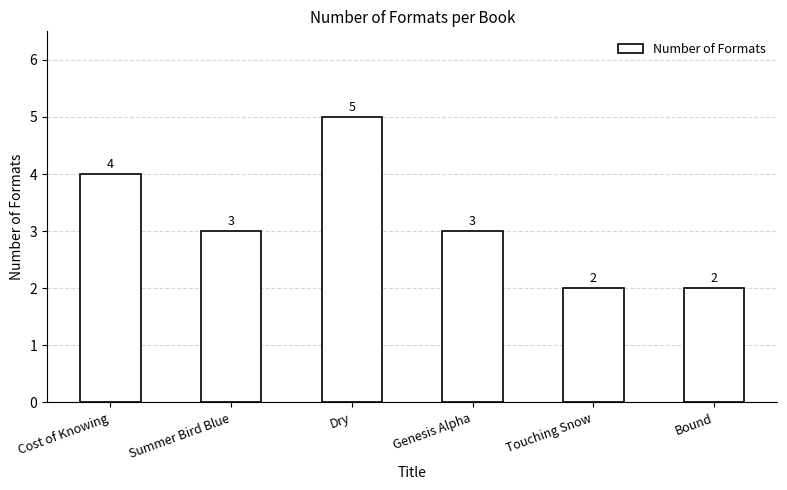

True or false: the data shows 3 at Summer Bird Blue.

True